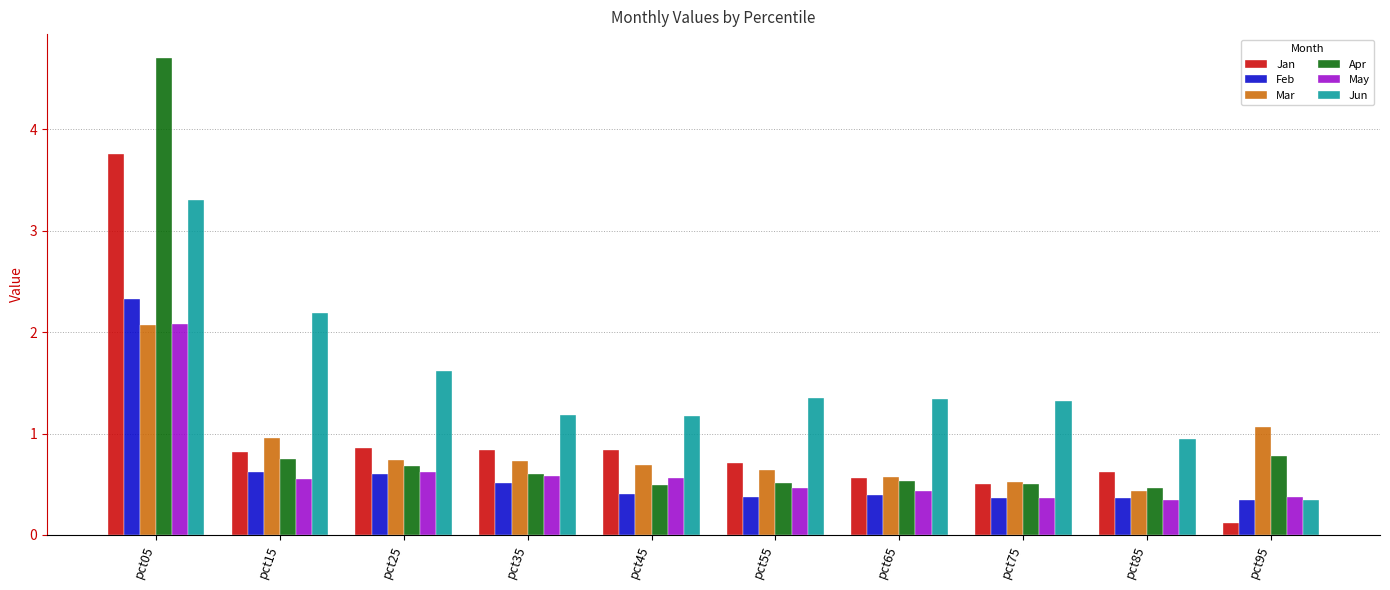

Which label corresponds to the largest value in the chart?

pct05